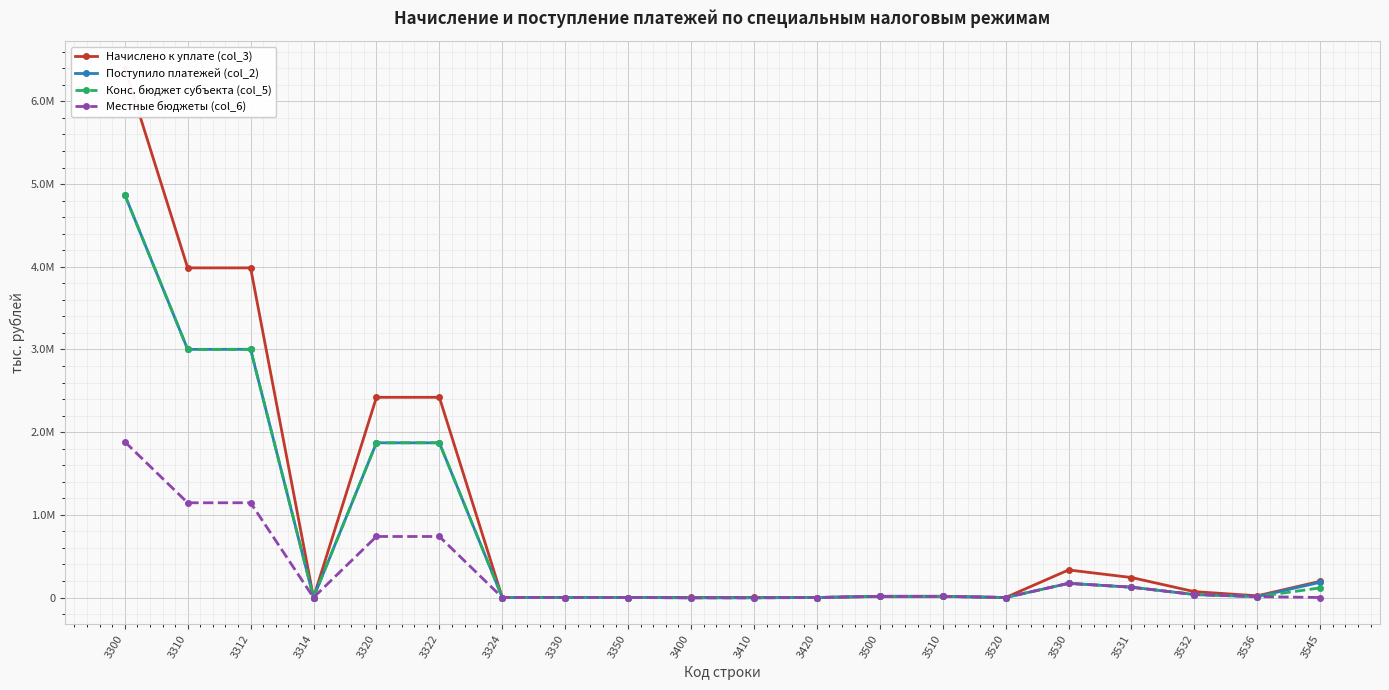

How many values in the Местные бюджеты (col_6) series exceed 13782?

8